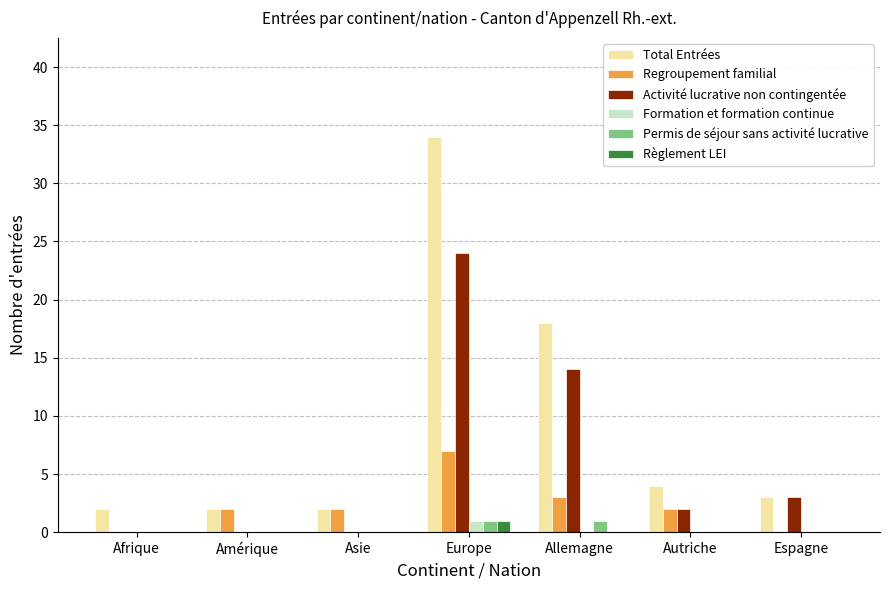

At which category is the sum across all series the highest?

Europe